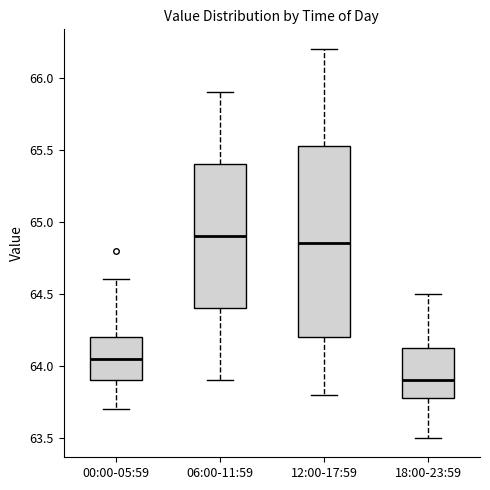

Comparing the boxes themselves (not the whiskers), which one is the tallest?

12:00-17:59